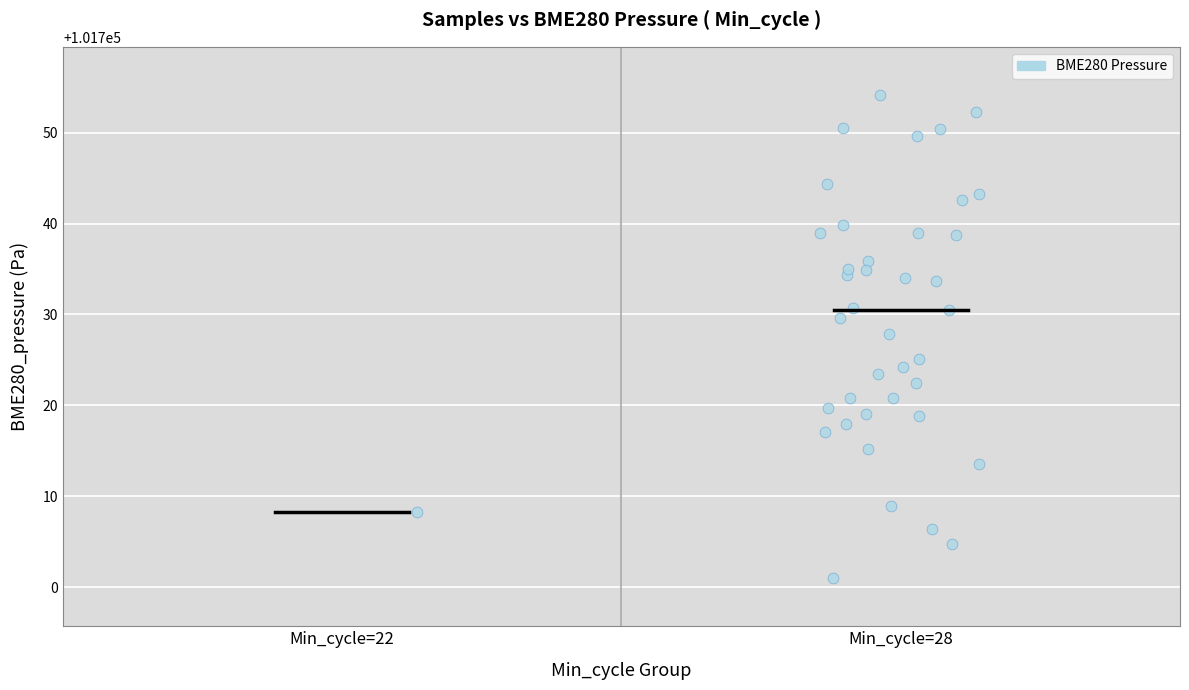

What is the range of Y values (max minus min)?

53.1